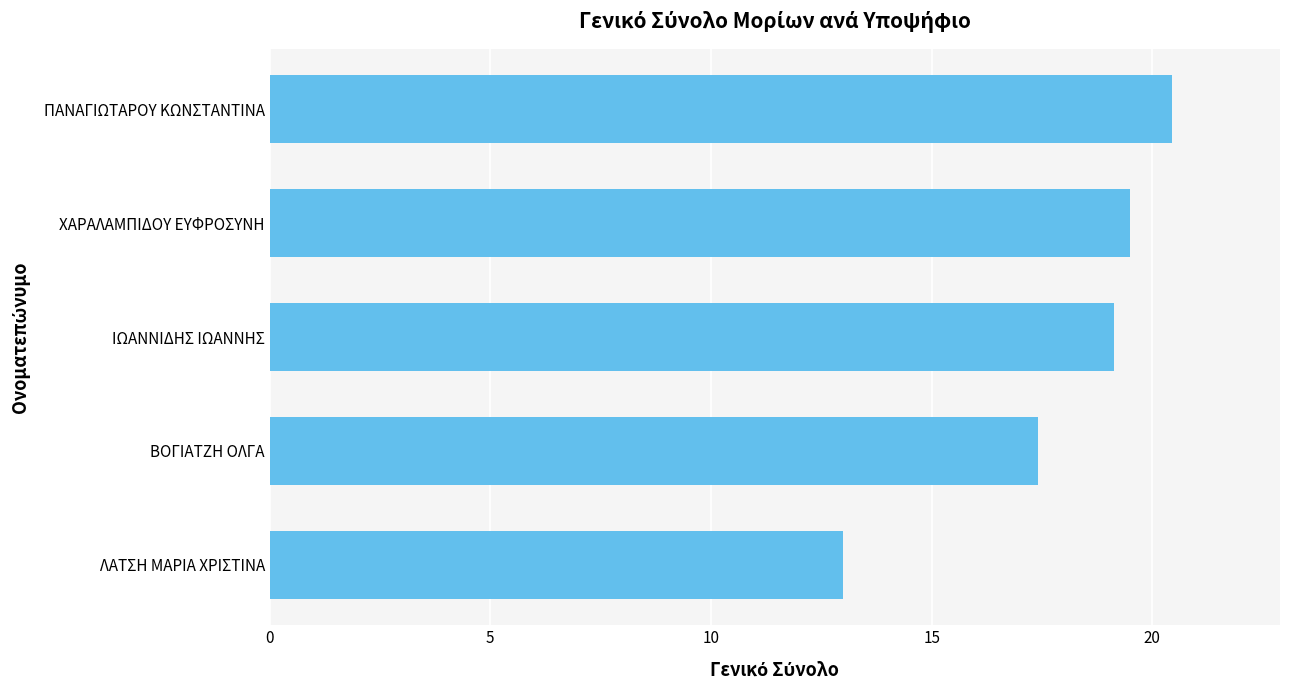

What is the difference between the maximum and second lowest values?

3.0